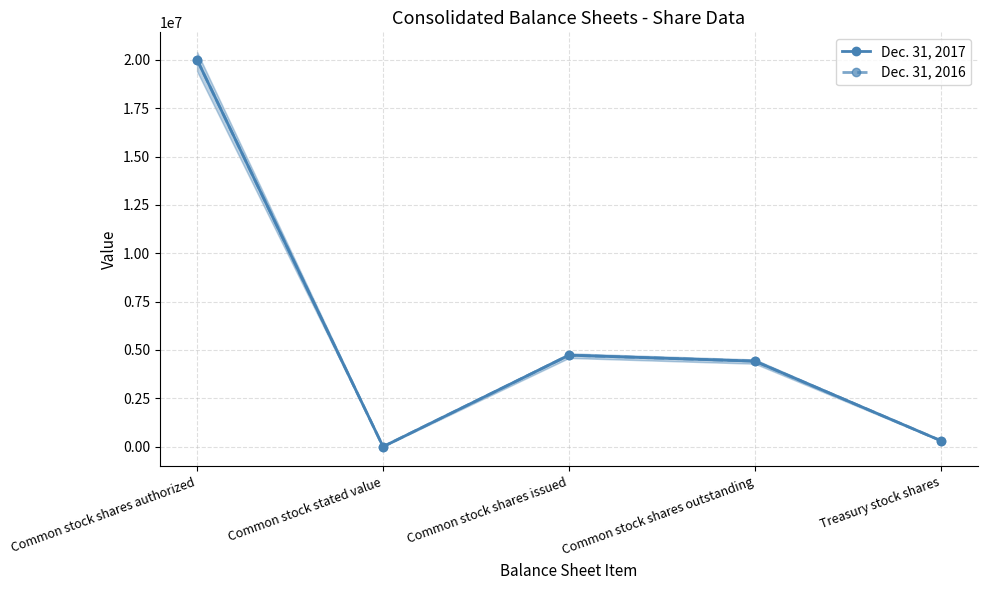

Which series has the largest total across all categories?

Dec. 31, 2017